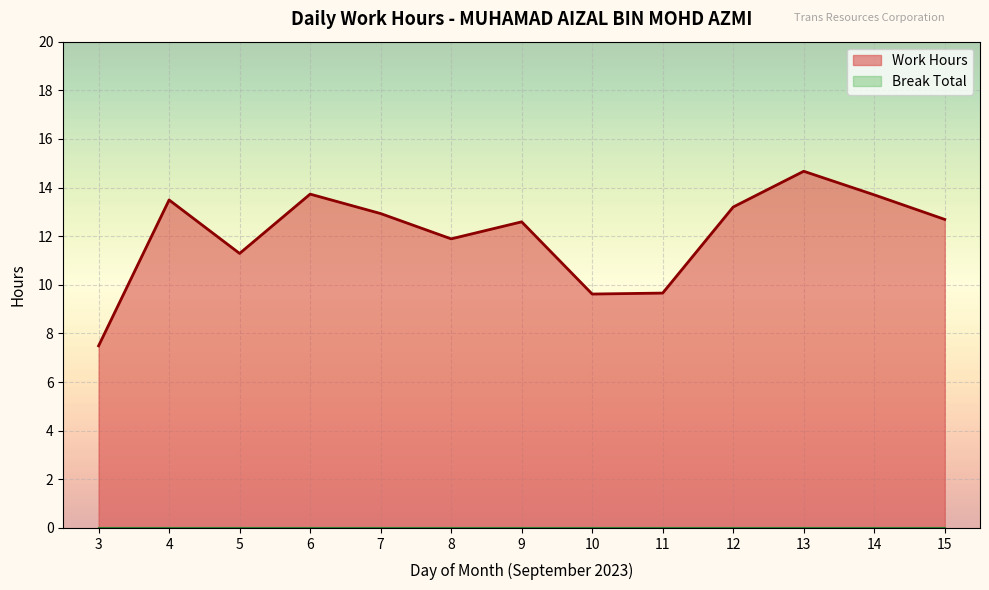

Where is the first local minimum?

5